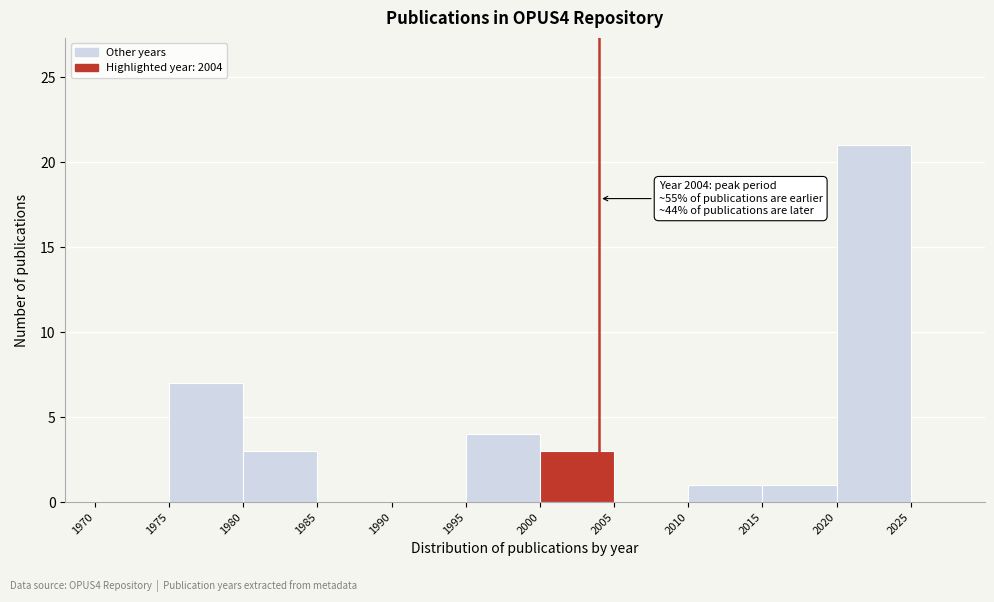

Which range on the x-axis has the tallest bar?

2020 to 2025